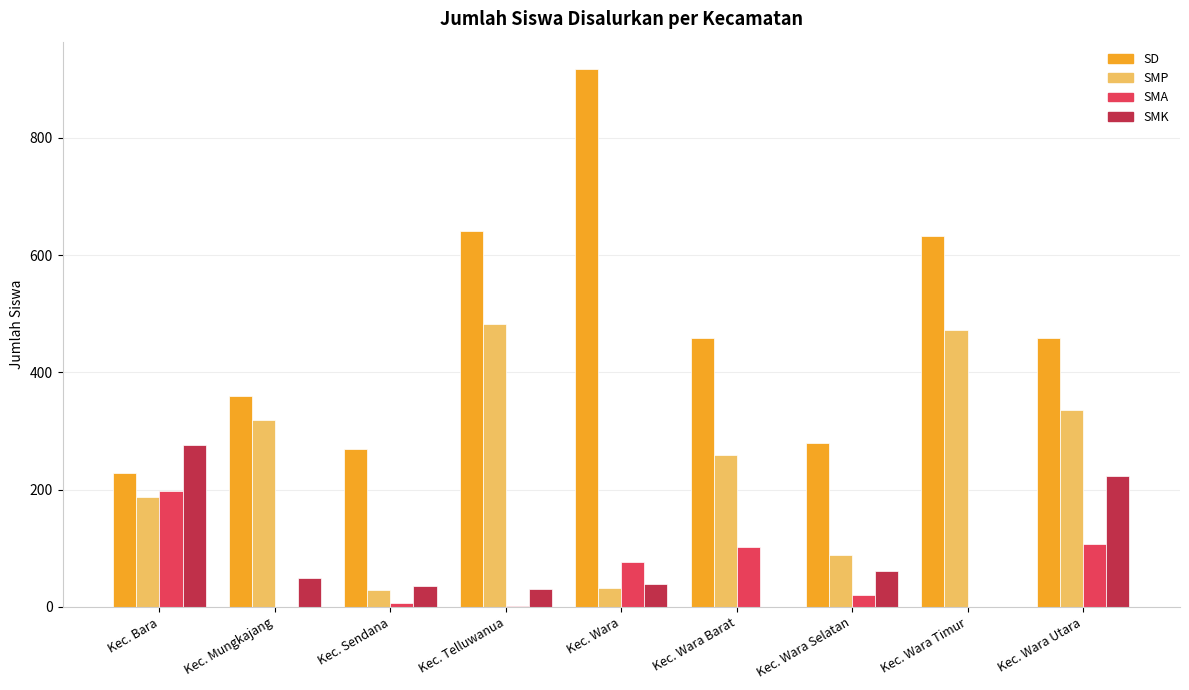

Which category has the highest value in the SD series?

Kec. Wara